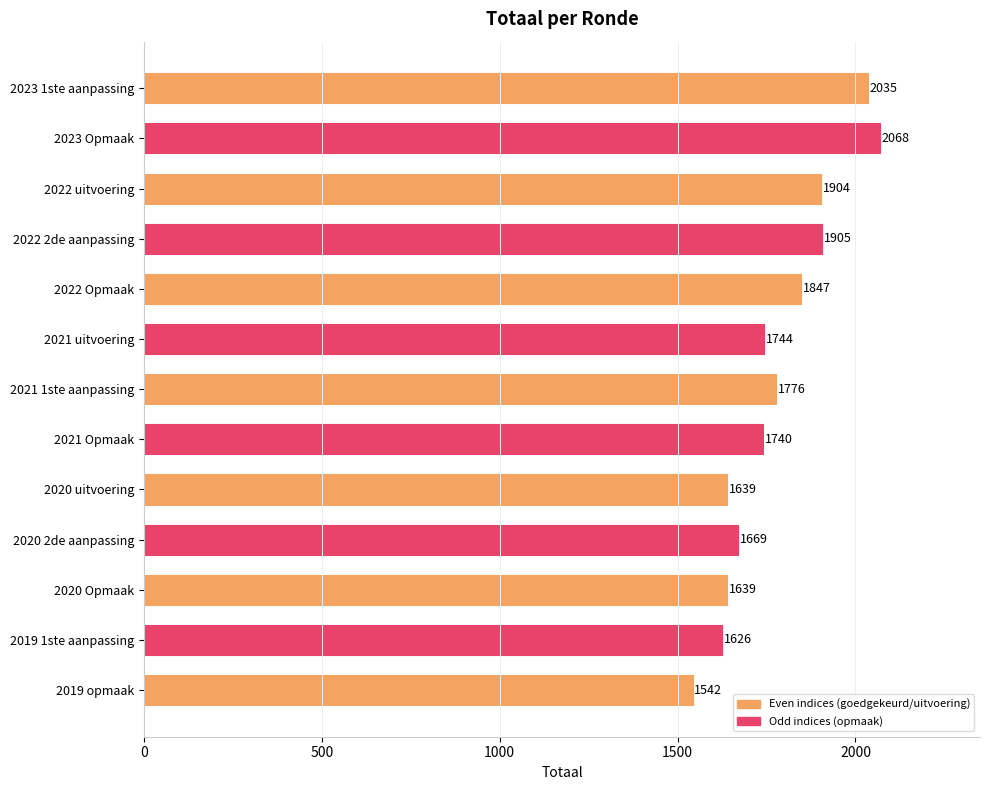

What is the difference between the values at 2023 Opmaak and 2019 opmaak?

526